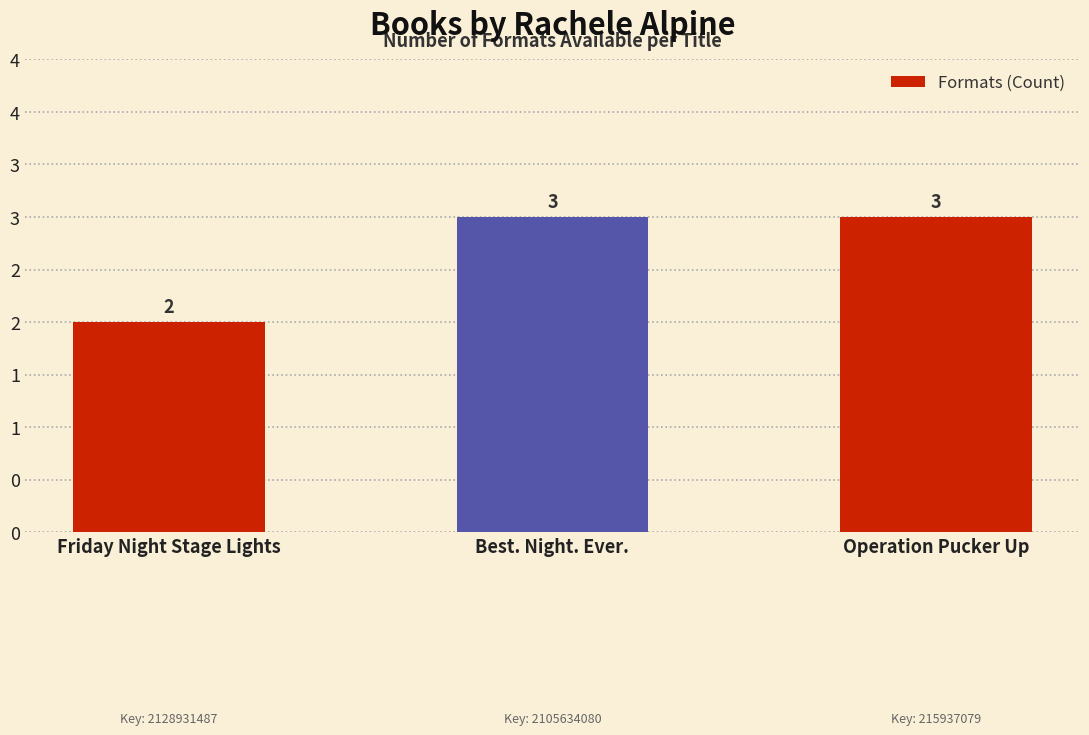

Does the chart contain any negative values?

No